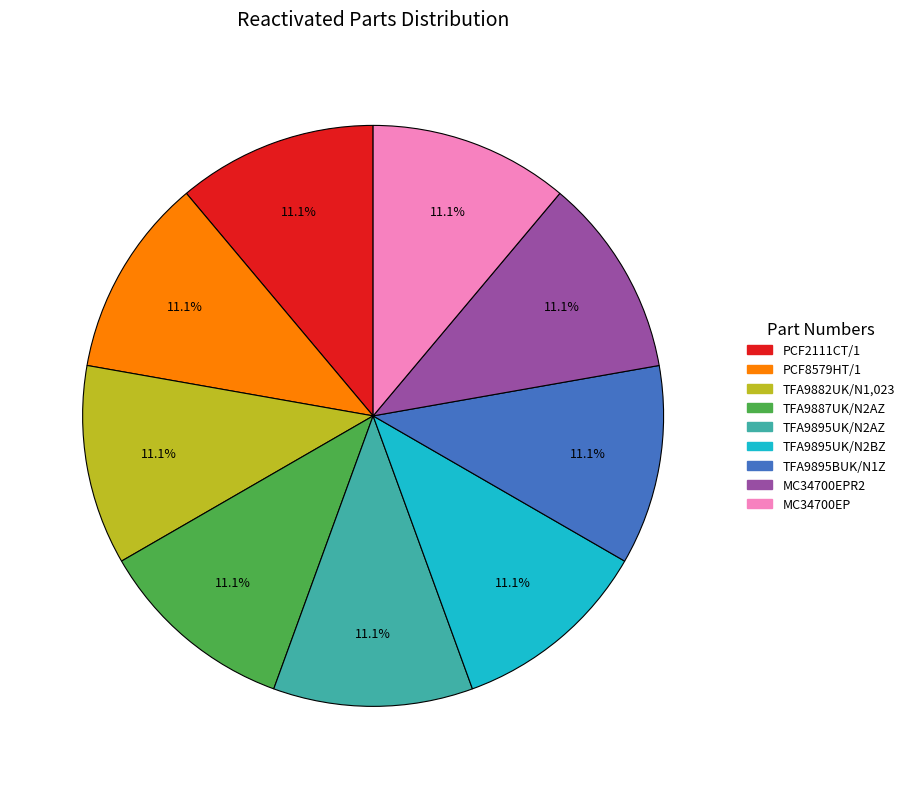

What is the ratio of the value at TFA9887UK/N2AZ to the value at TFA9895UK/N2AZ?

1.0